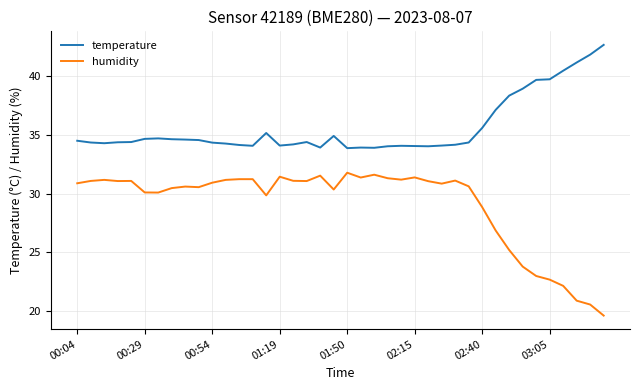

What is the lowest value of the temperature series?

33.9